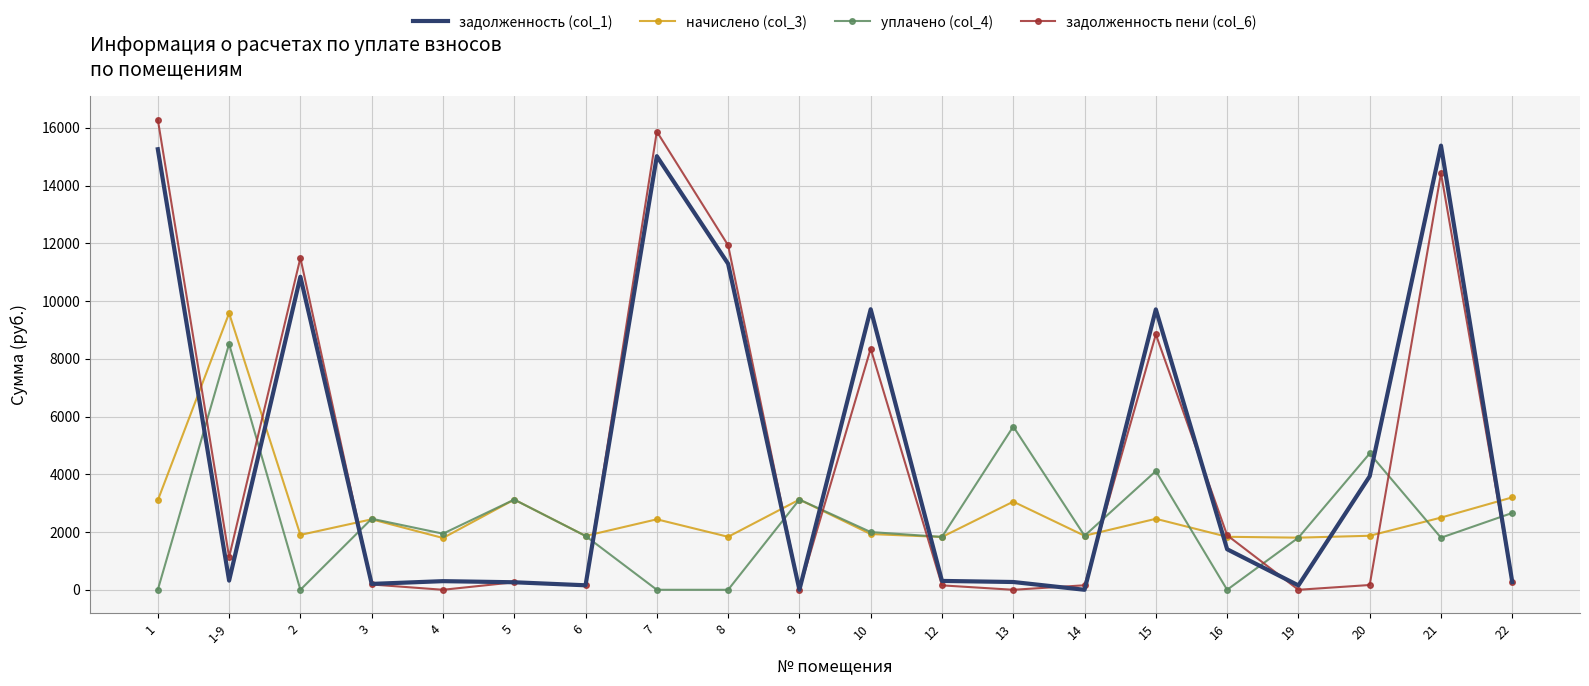

List the series in order of their peak value, lowest first.

уплачено (col_4), начислено (col_3), задолженность (col_1), задолженность пени (col_6)